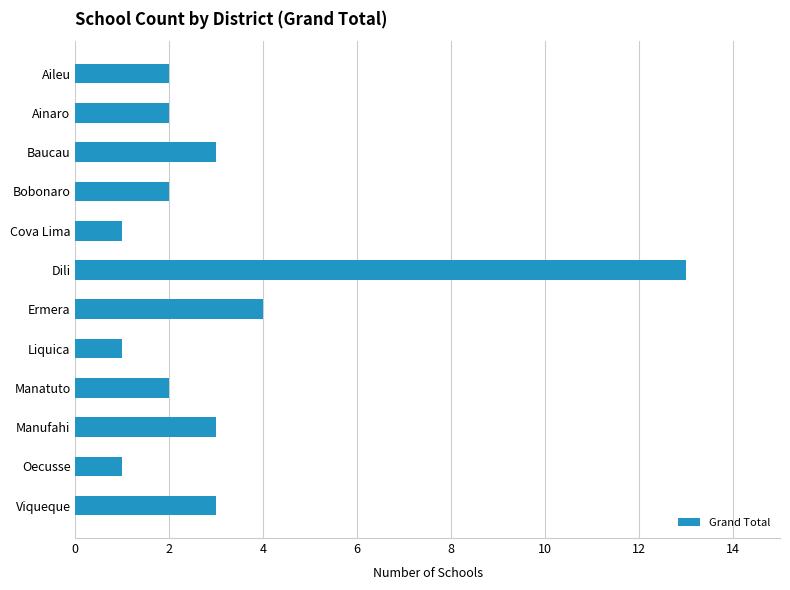

Reading bottom to top, list all the values displayed in this chart.

Viqueque=3	Oecusse=1	Manufahi=3	Manatuto=2	Liquica=1	Ermera=4	Dili=13	Cova Lima=1	Bobonaro=2	Baucau=3	Ainaro=2	Aileu=2